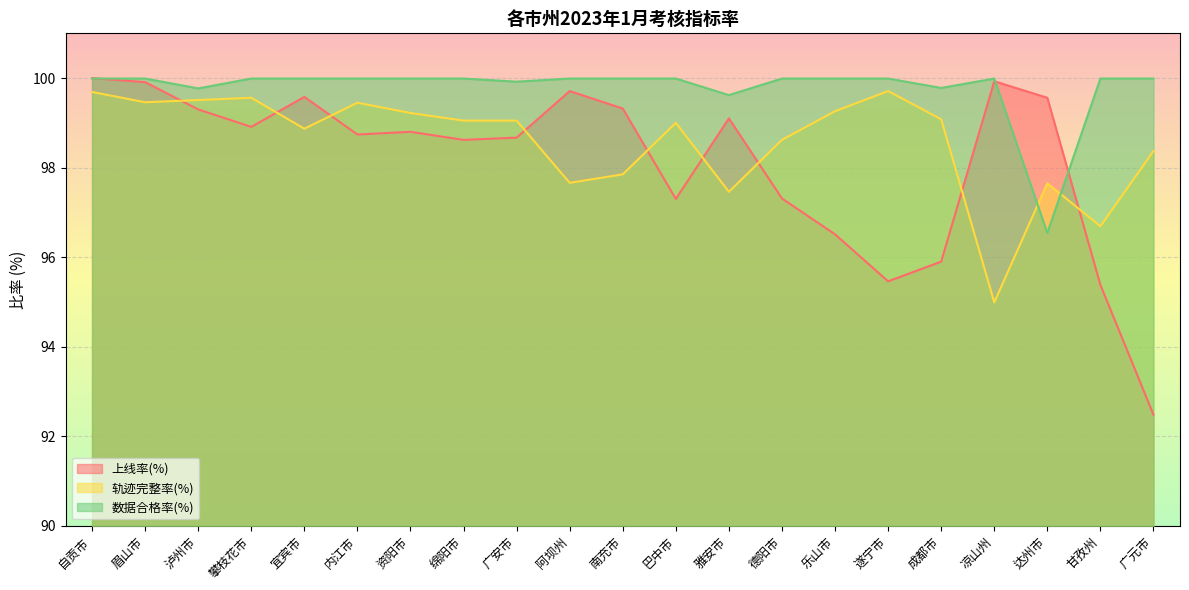

What position from the left is 阿坝州?

10